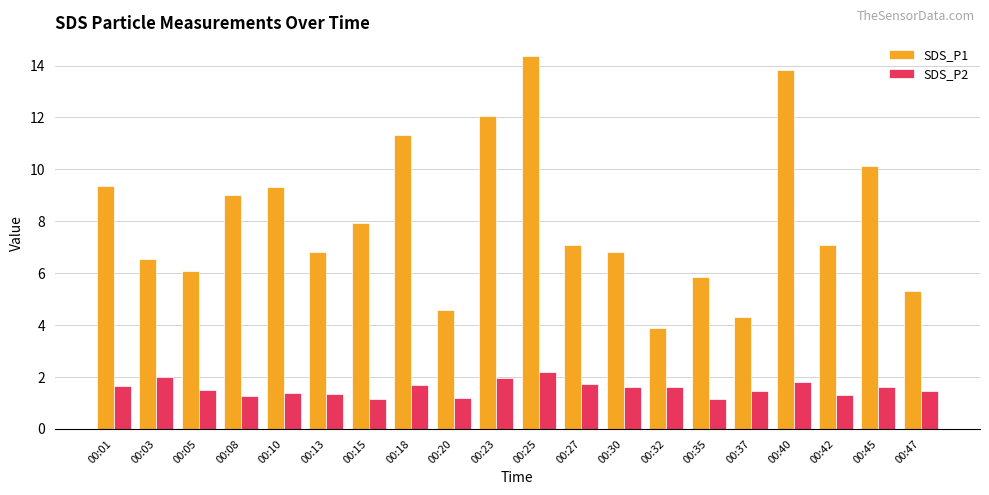

What is the sum of all SDS_P1 values?

161.7